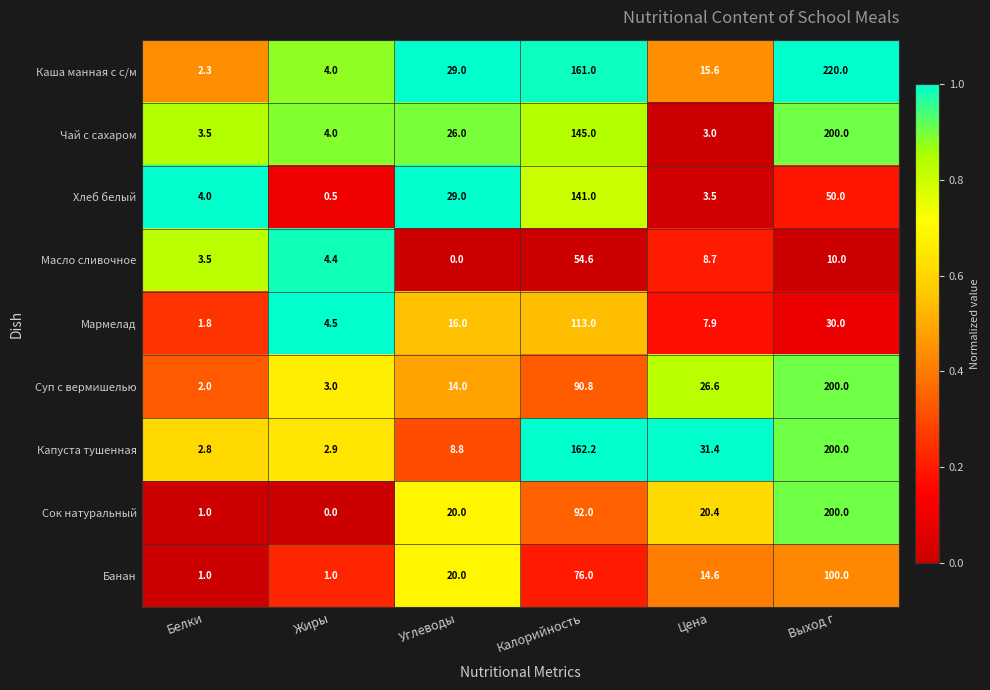

What is the difference between the maximum and minimum values in the Каша манная с с/м series?

217.7